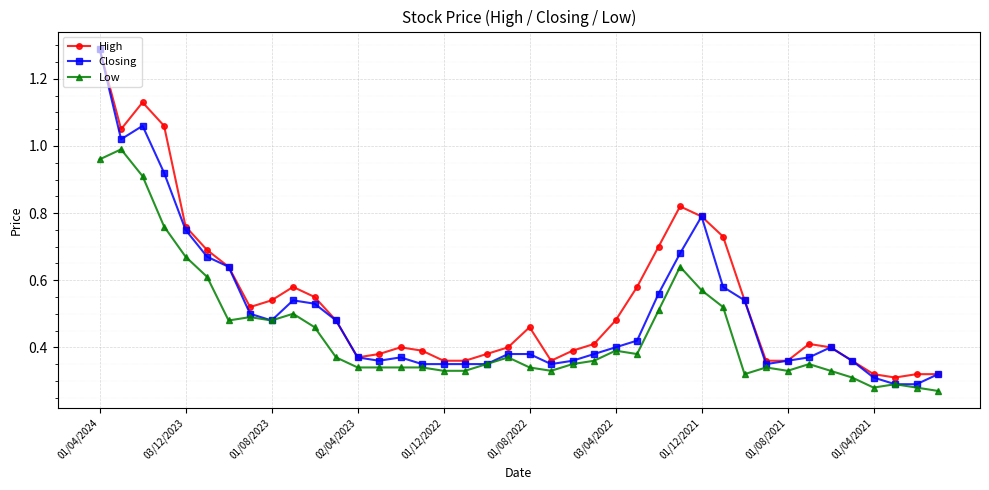

At how many categories does at least one series exceed 0?

40